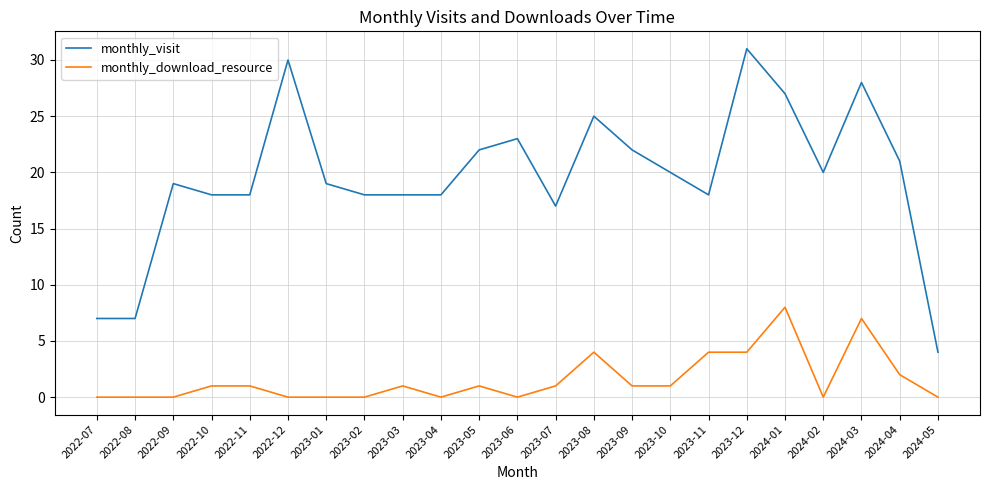

Which series has the largest range (max minus min)?

monthly_visit